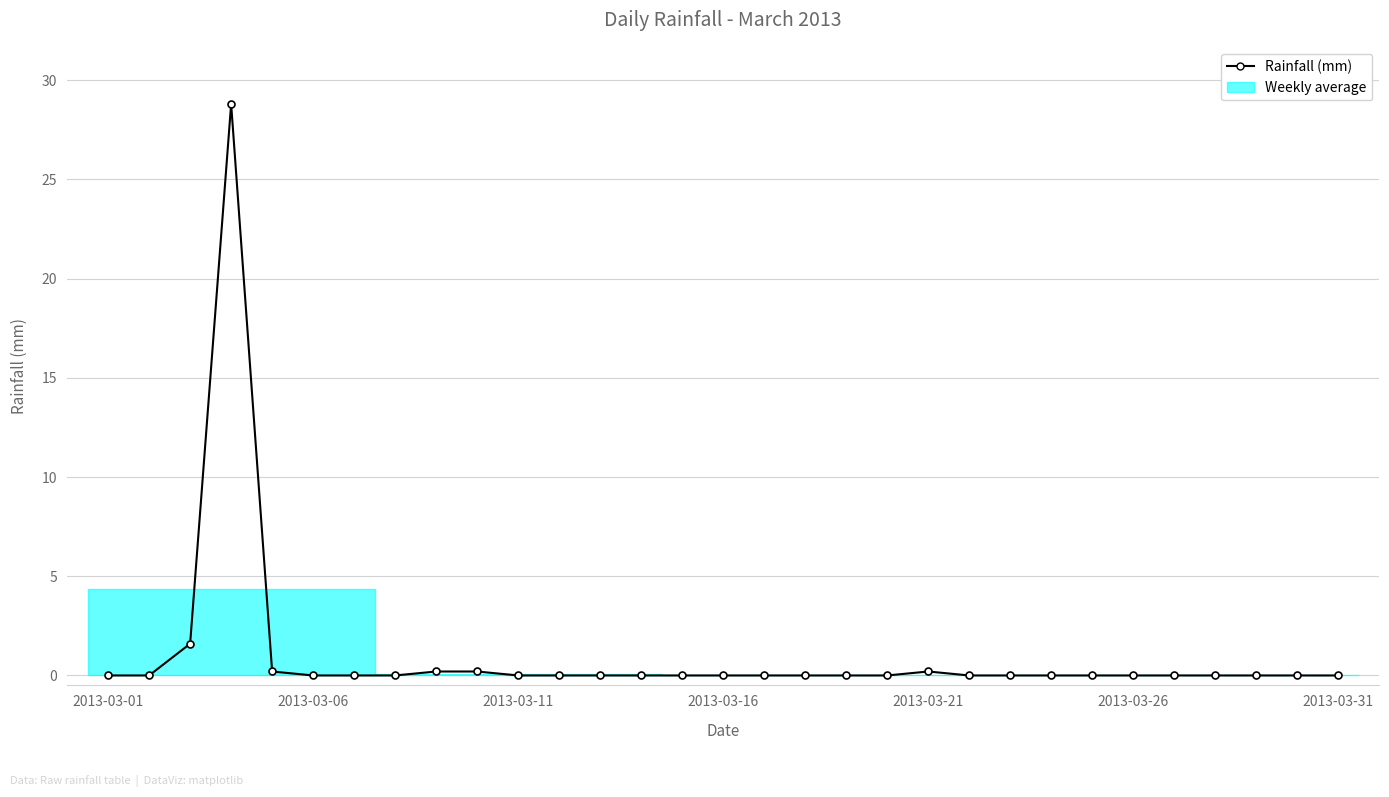

What is the maximum value shown in the chart?

28.8